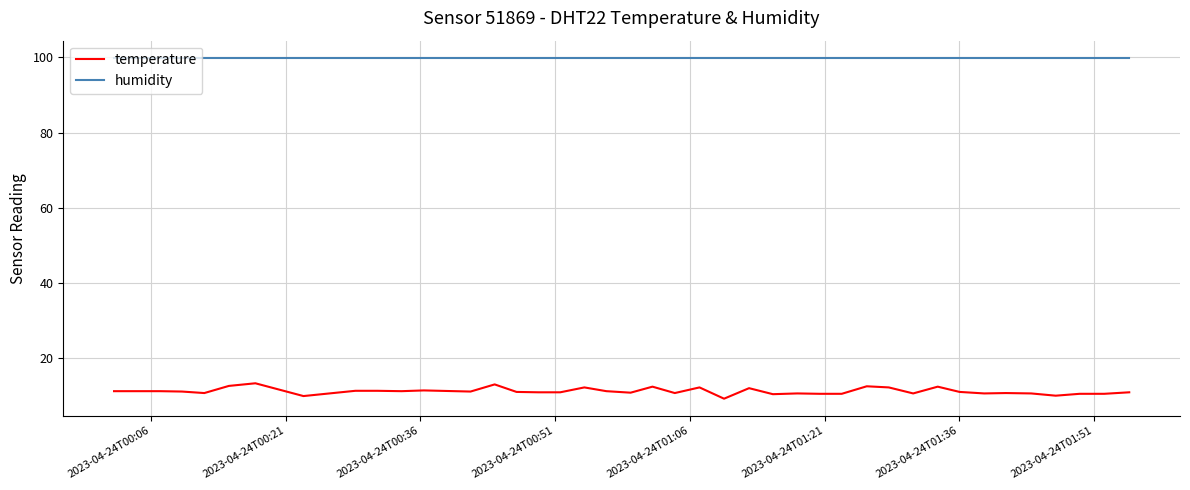

What is the maximum value for temperature?

13.3